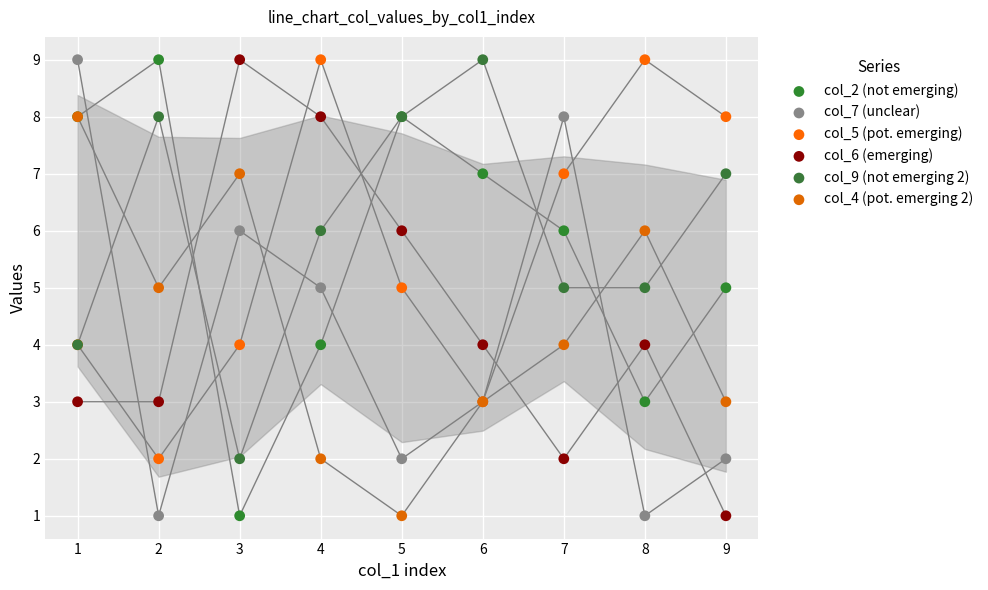

What are all the series names shown in the legend?

col_2 (not emerging), col_7 (unclear), col_5 (pot. emerging), col_6 (emerging), col_9 (not emerging 2), col_4 (pot. emerging 2)